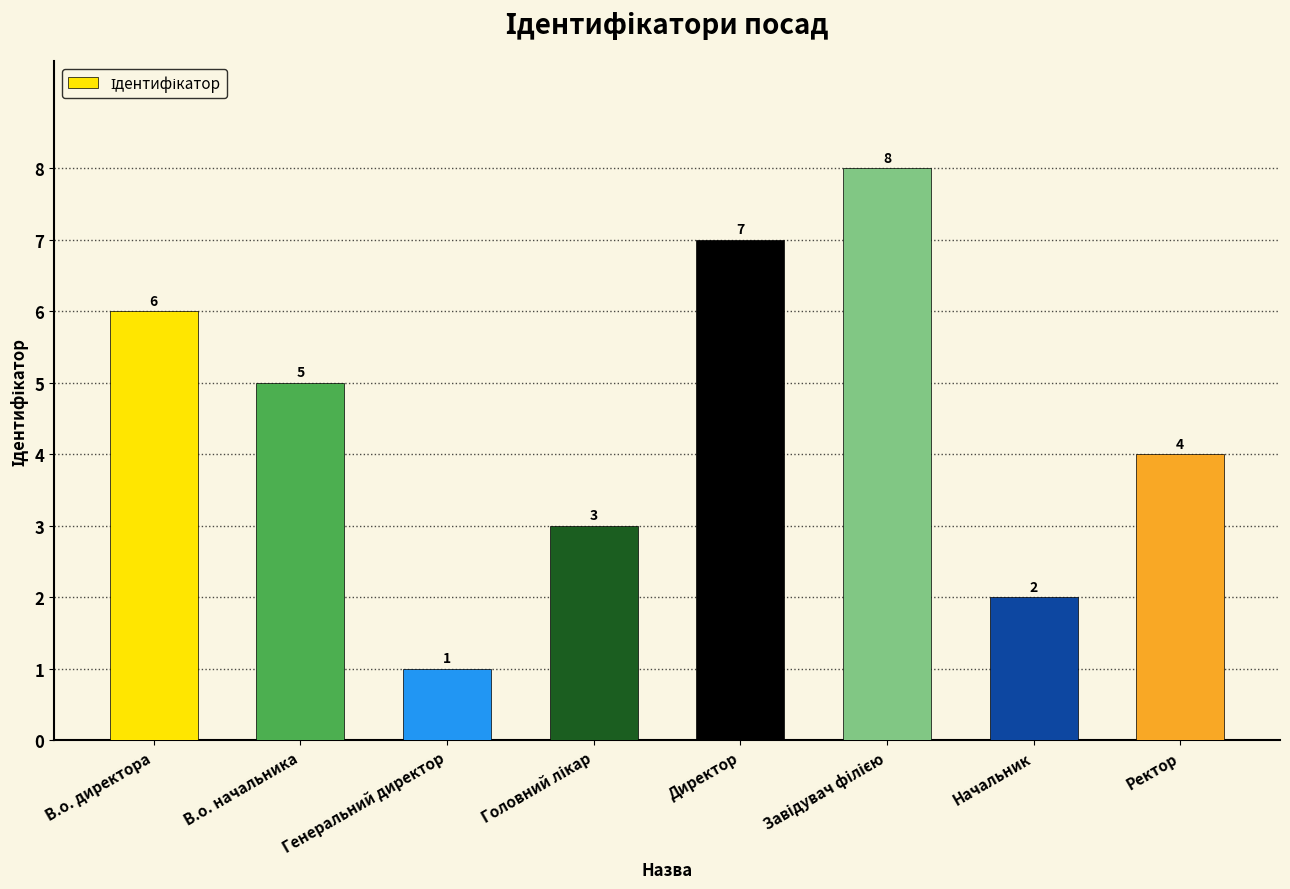

Which has a higher value, Начальник or В.о. начальника?

В.о. начальника